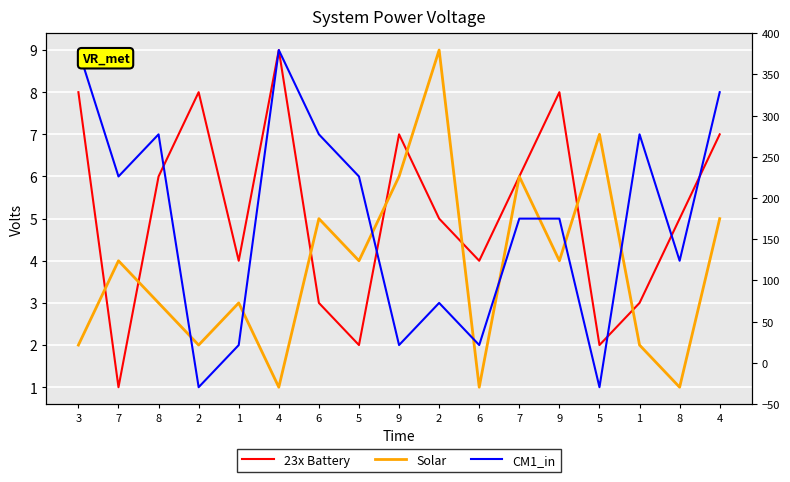

What is the label of the 1st point from the right?

4